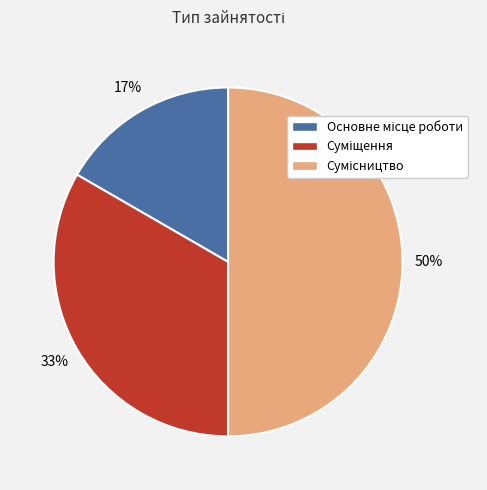

To the nearest percent, what is the difference between the largest and smallest slice percentages?

33%